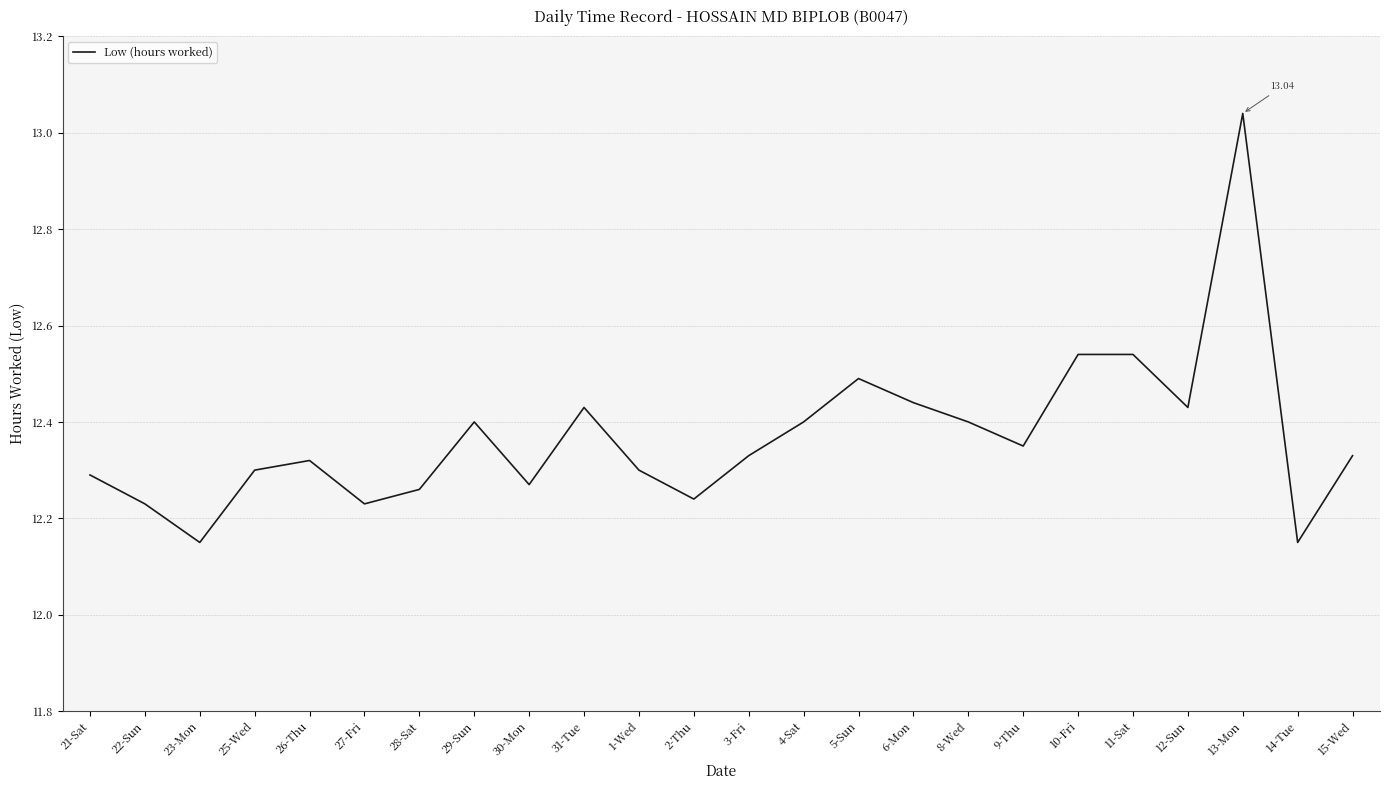

What position from the right is 22-Sun?

23